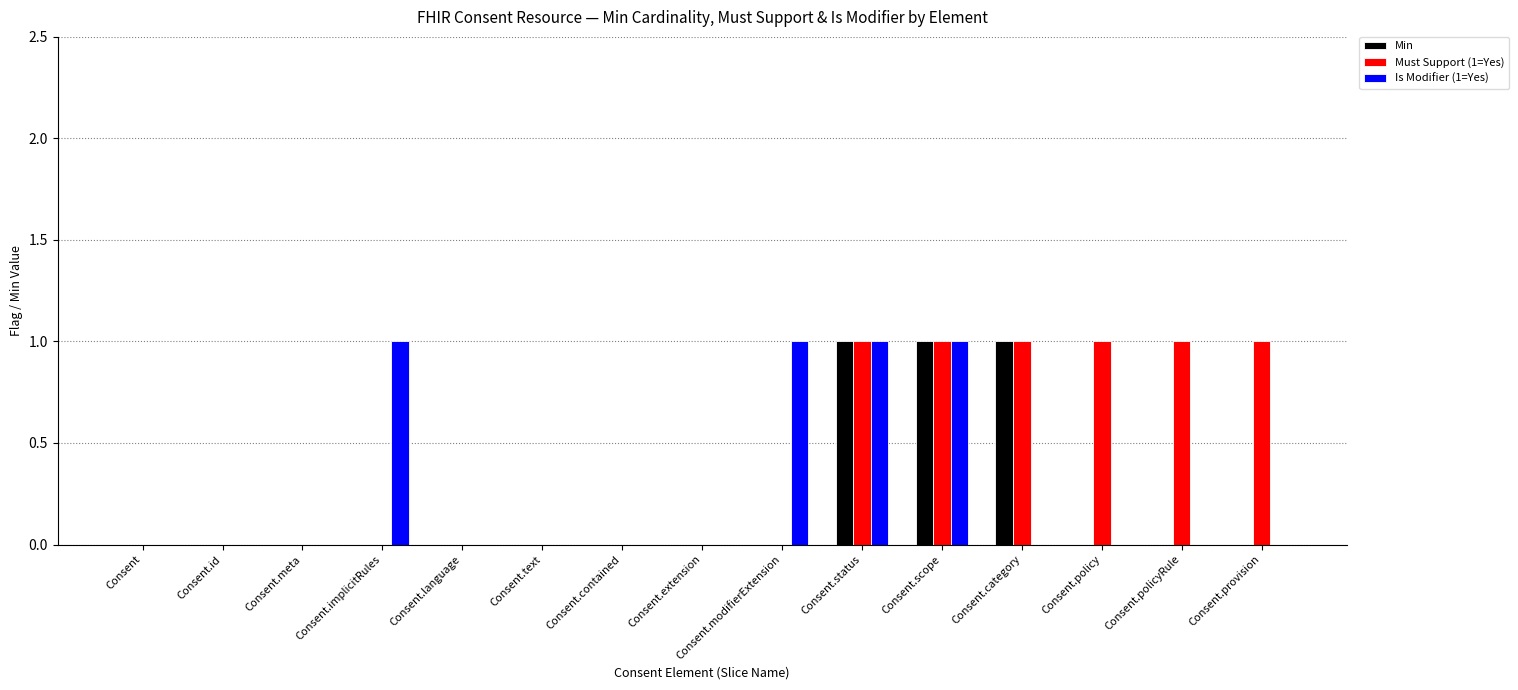

Which series has the largest total across all categories?

Must Support (1=Yes)